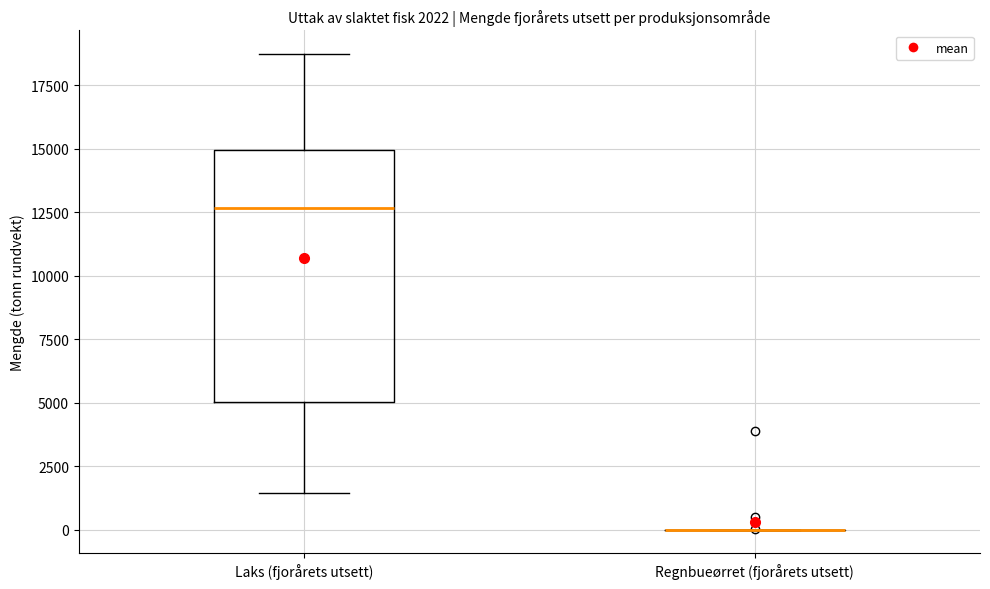

Comparing the boxes themselves (not the whiskers), which one is the tallest?

Laks (fjorårets utsett)